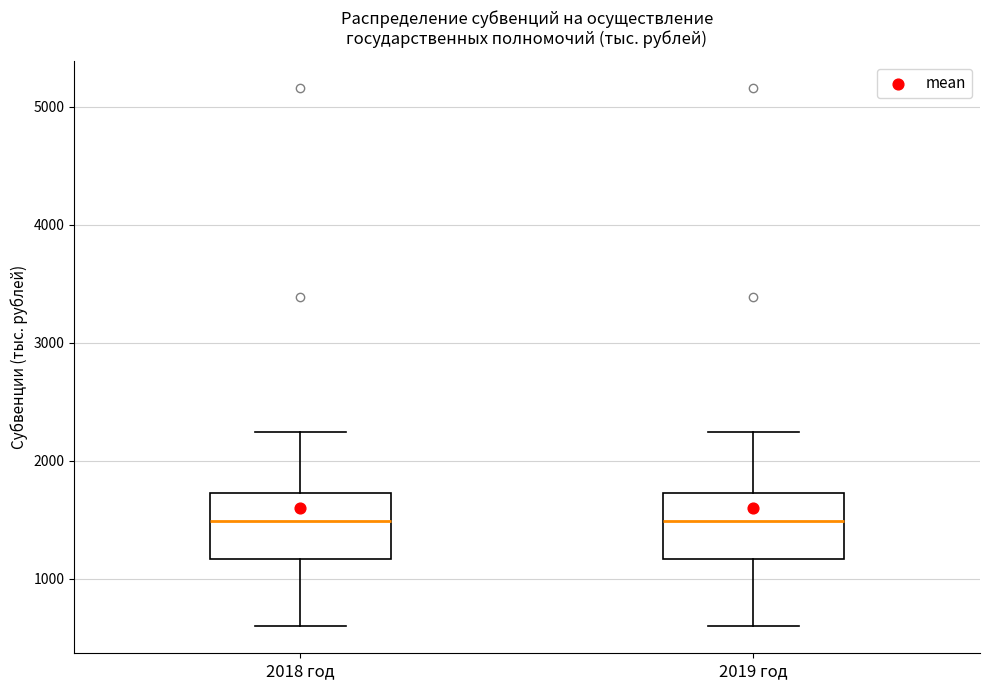

Reading left to right, read every box against the y-axis: the position of its median line, the range the box covers, and the ends of its whiskers. The values are not printed on the chart, so give them approximately, as read against the axis.

2018 год: median 1500, box 1200 to 1700, whiskers 600 to 2200
2019 год: median 1500, box 1200 to 1700, whiskers 600 to 2200